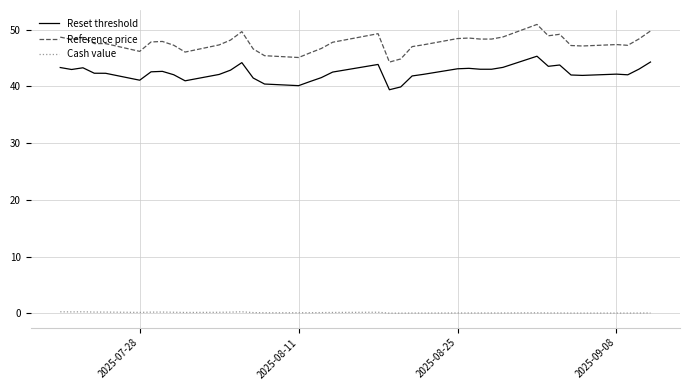

True or false: Reset threshold has more than 2 interior local peaks.

True